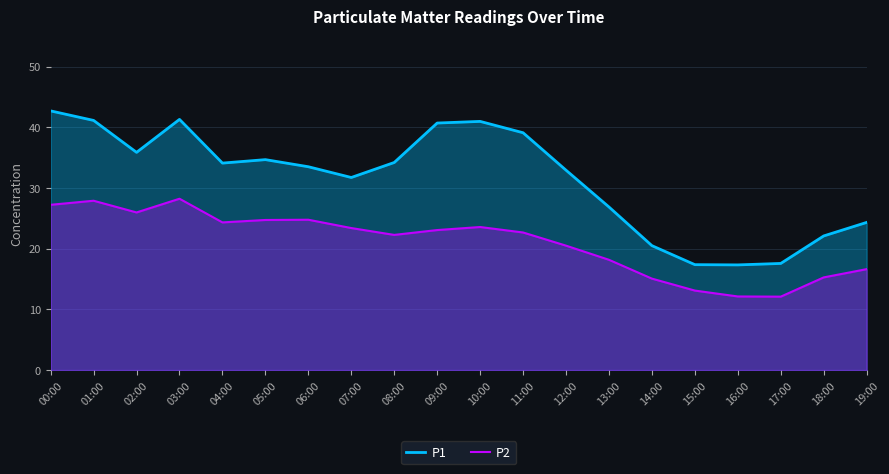

Rank the series by their average value, from lowest to highest.

P2, P1